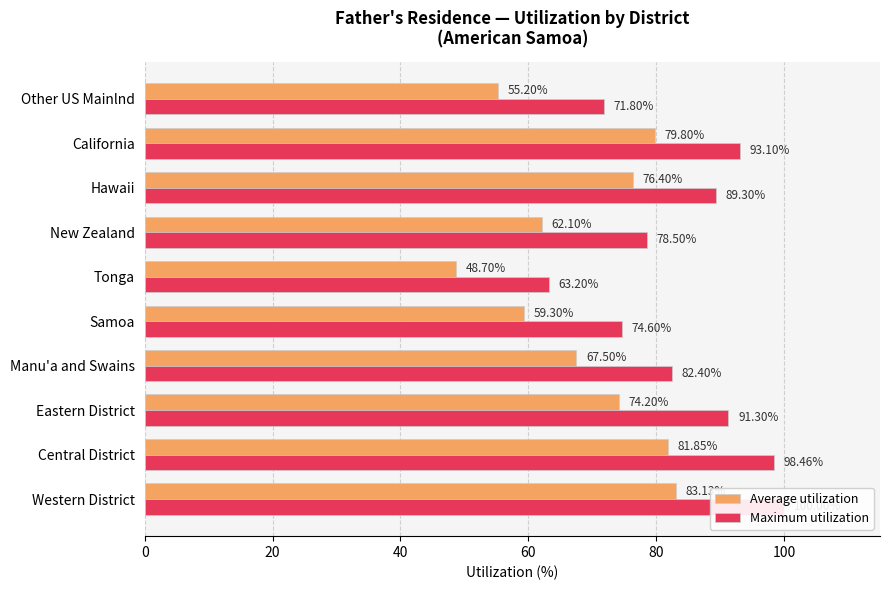

How many bars are there in total?

20